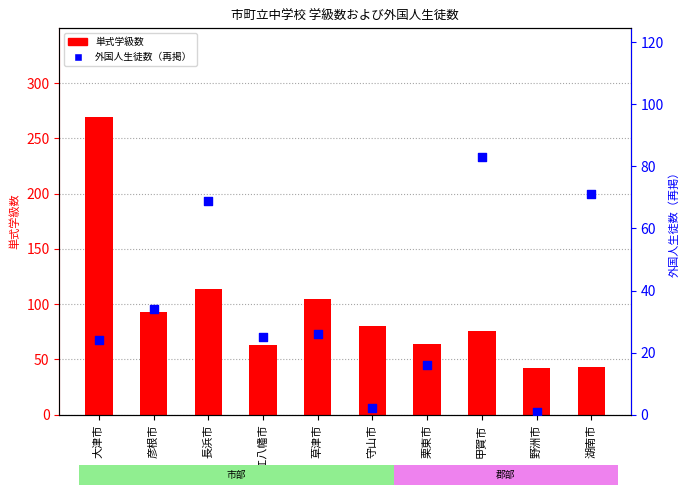

Which series reaches the maximum Y coordinate?

単式学級数